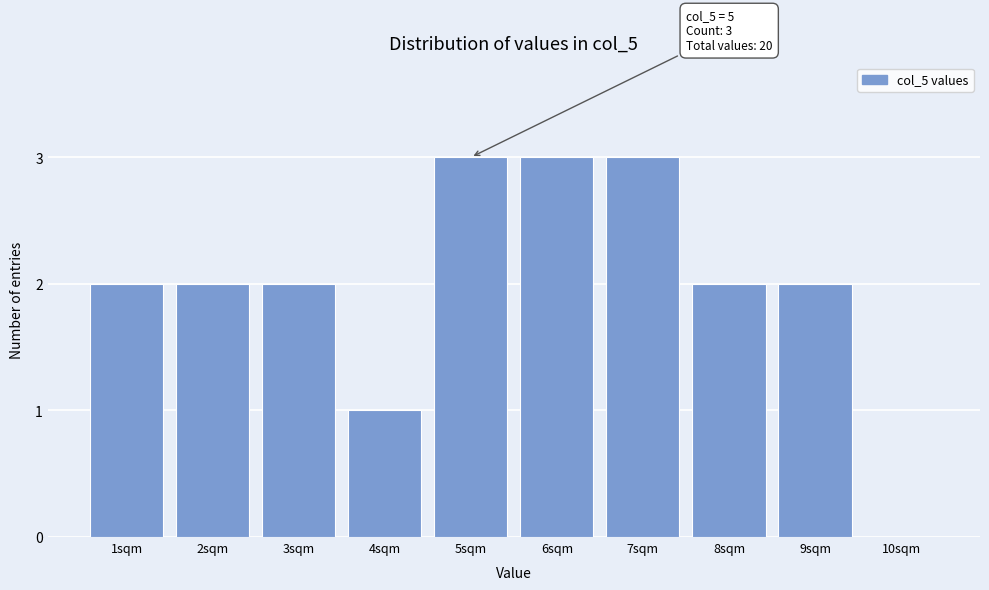

Reading left to right, list all the values displayed in this chart.

1sqm=2	2sqm=2	3sqm=2	4sqm=1	5sqm=3	6sqm=3	7sqm=3	8sqm=2	9sqm=2	10sqm=0